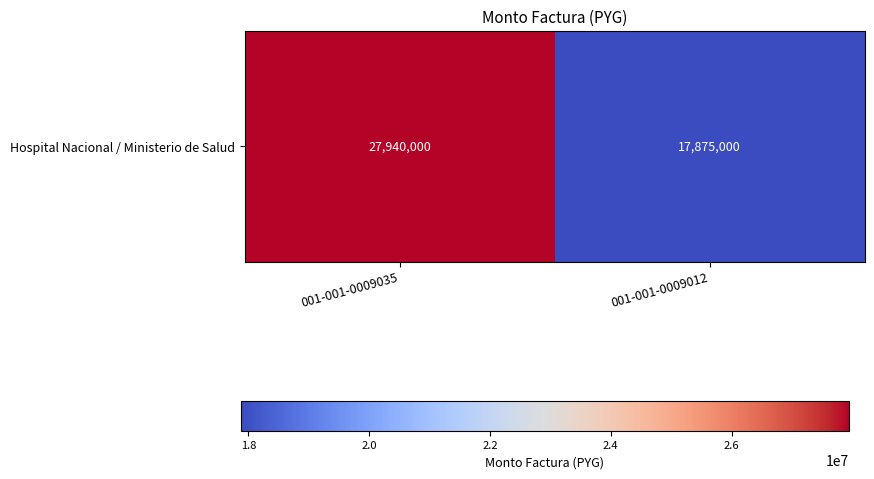

What is the change in value from 001-001-0009035 to 001-001-0009012?

-10065000